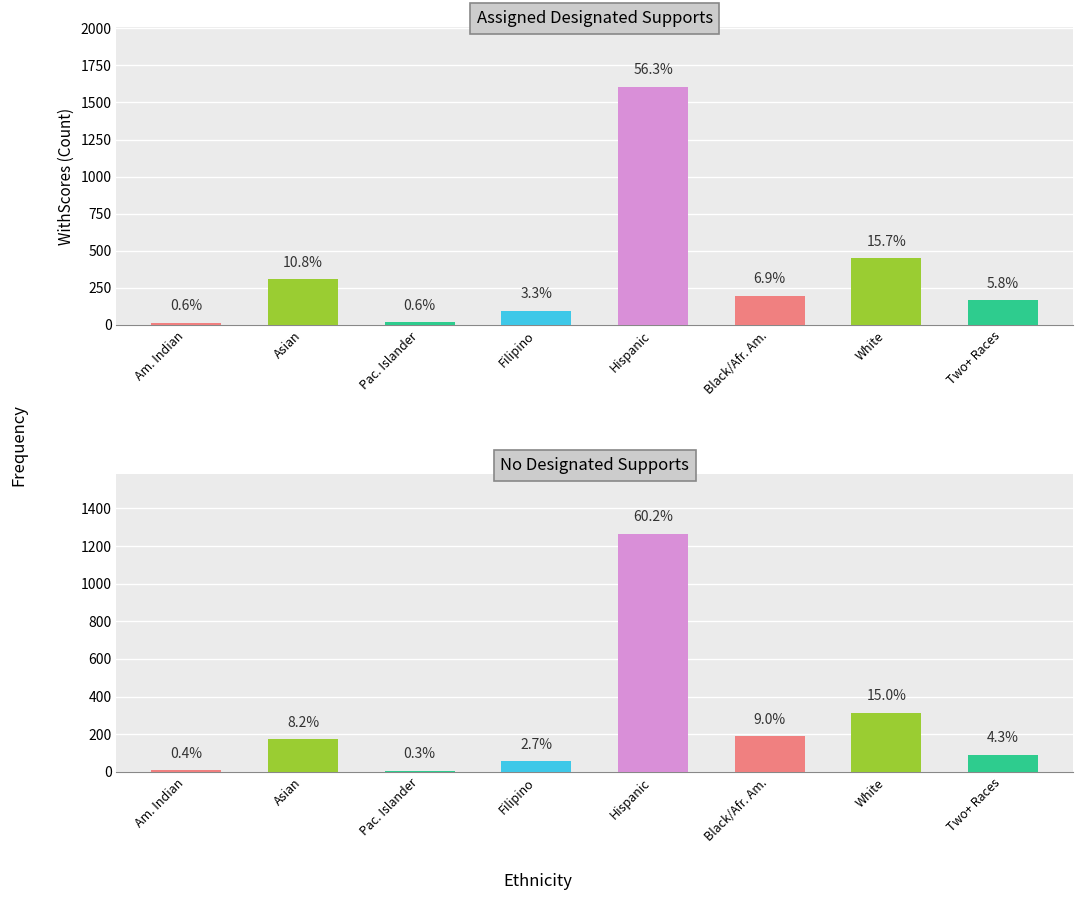

What is the maximum value for No Designated Supports?

1267